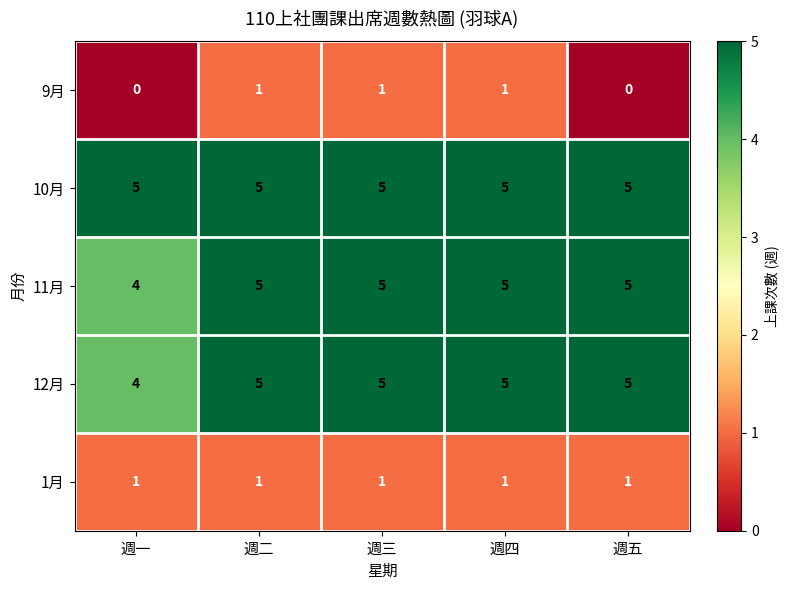

What is the sum of the 11月 values at 週四 and 週五?

10